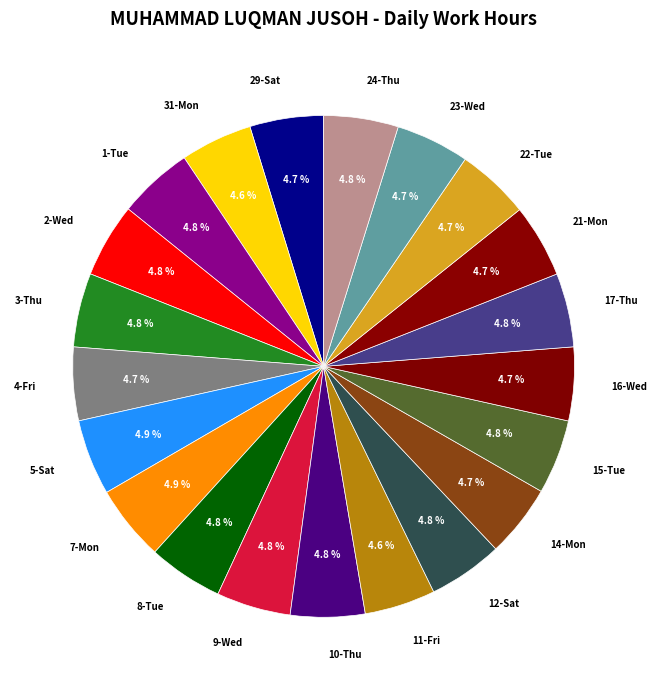

To the nearest percent, what is the average slice percentage?

5%